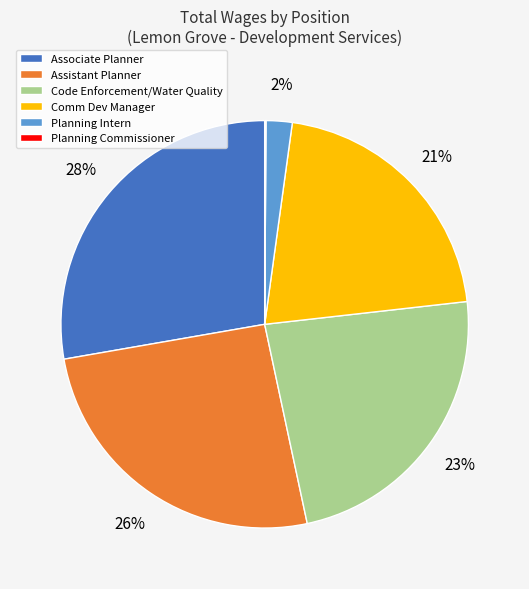

Is Code Enforcement/Water Quality the majority of the pie?

No